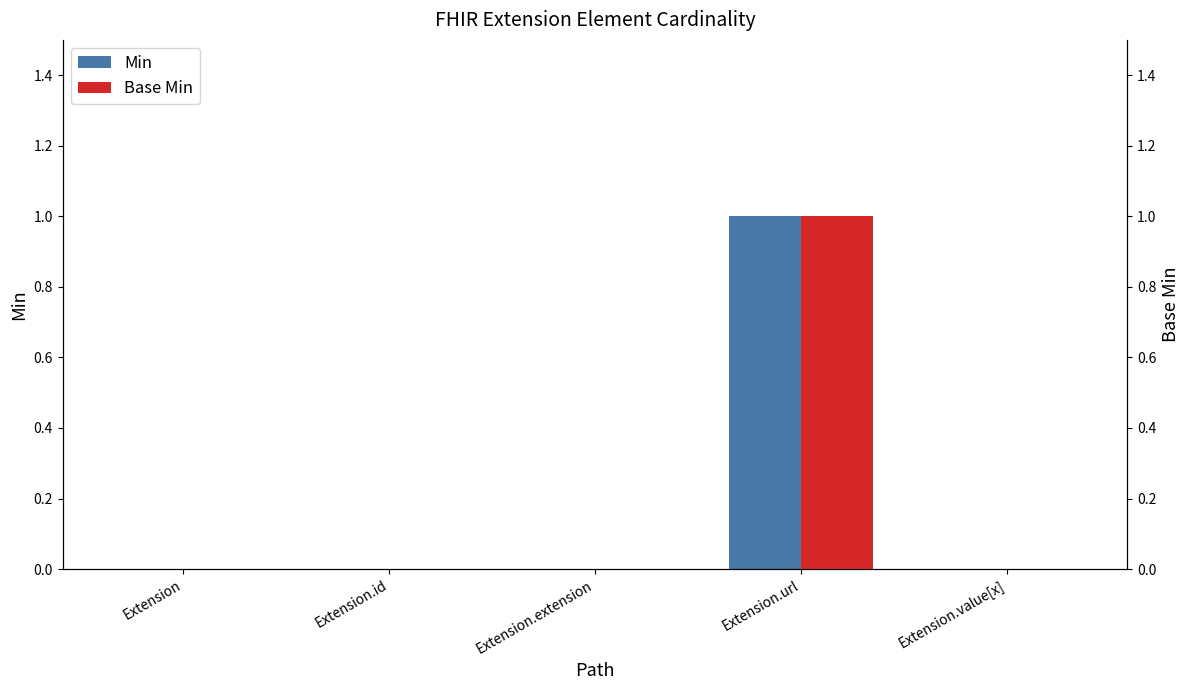

Are the bars horizontal?

No